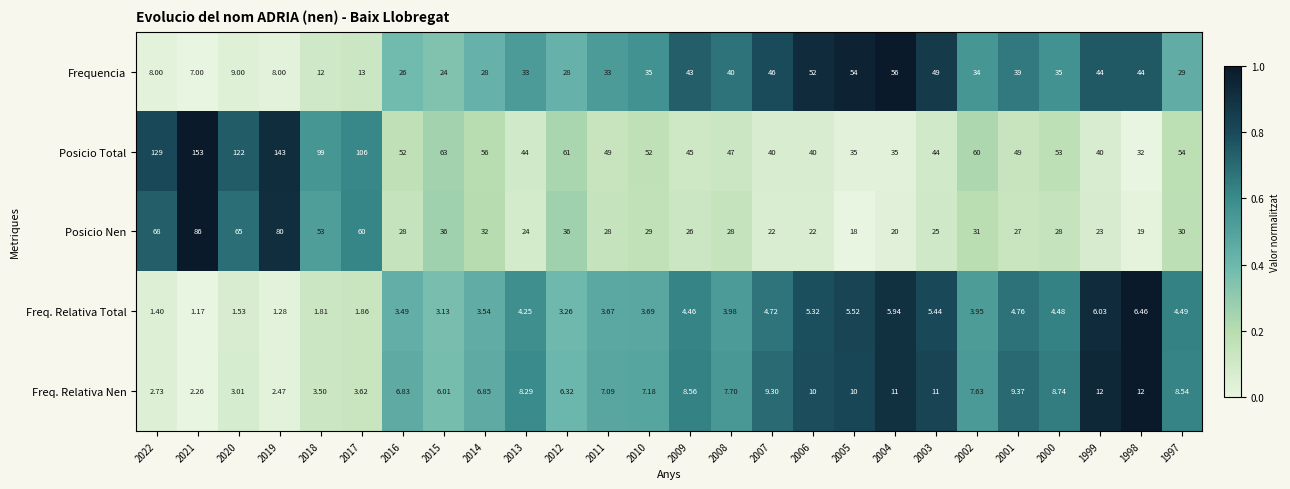

Which series changed the most between 2001 and 1997?

Frequencia